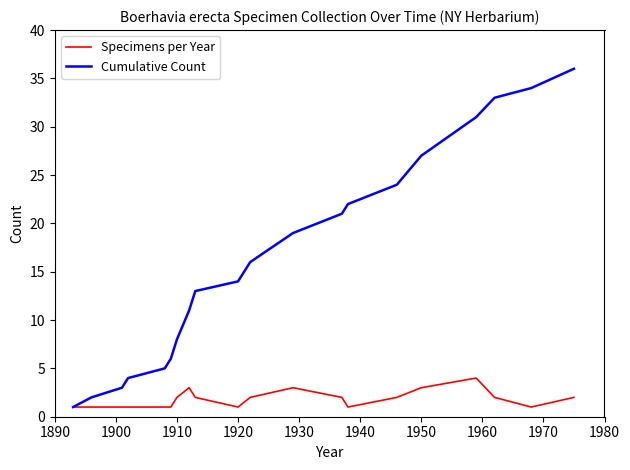

List the series in order of their peak value, highest first.

Cumulative Count, Specimens per Year